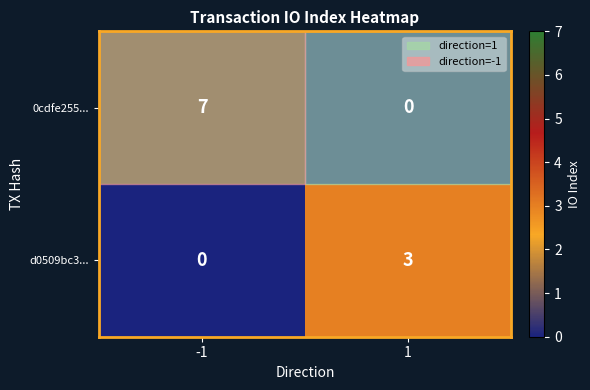

Which series has the largest total across all categories?

0cdfe255...